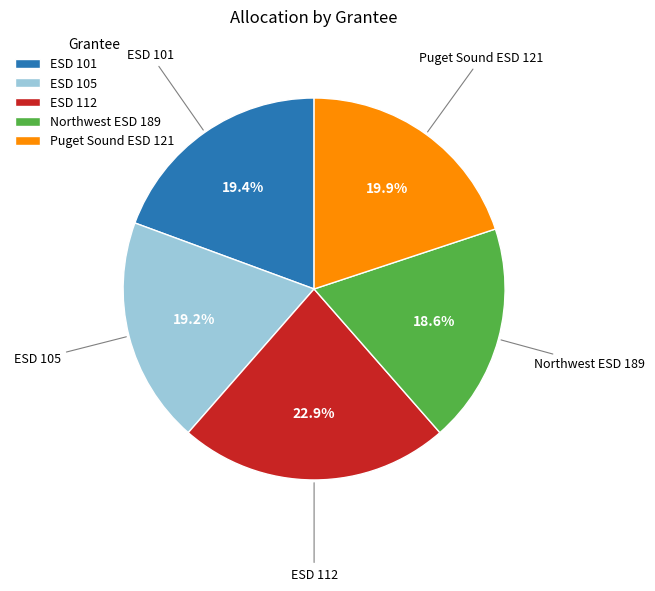

To the nearest percent, what is the difference between the Puget Sound ESD 121 and Northwest ESD 189 slice percentages?

1%